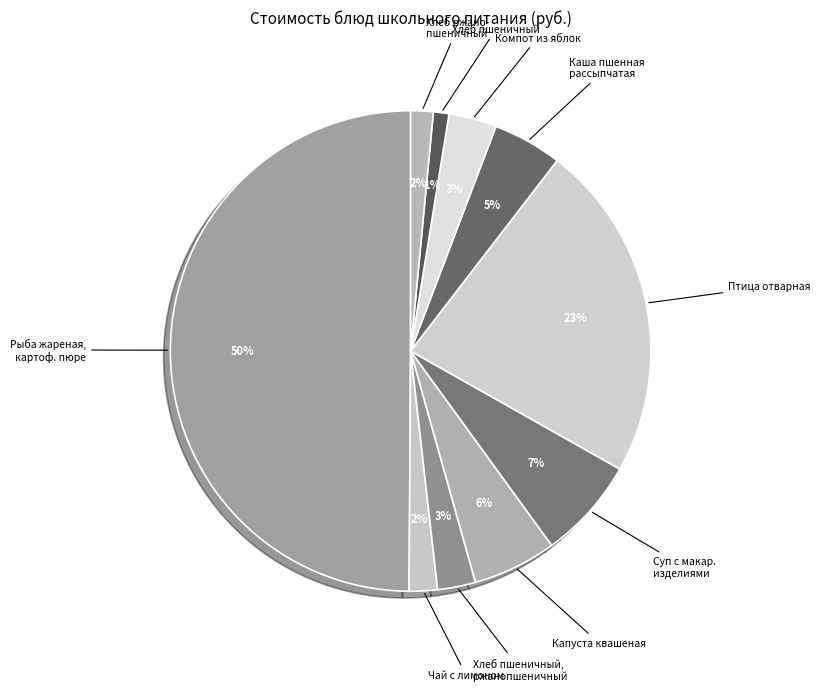

Is it true that Каша пшенная рассыпчатая is 12% of the pie?

False